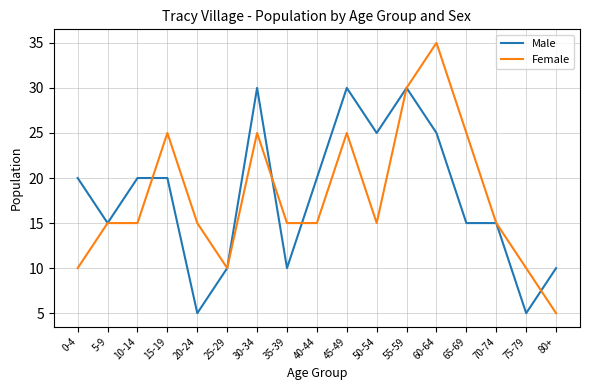

At which category does Male reach its first local valley?

5-9